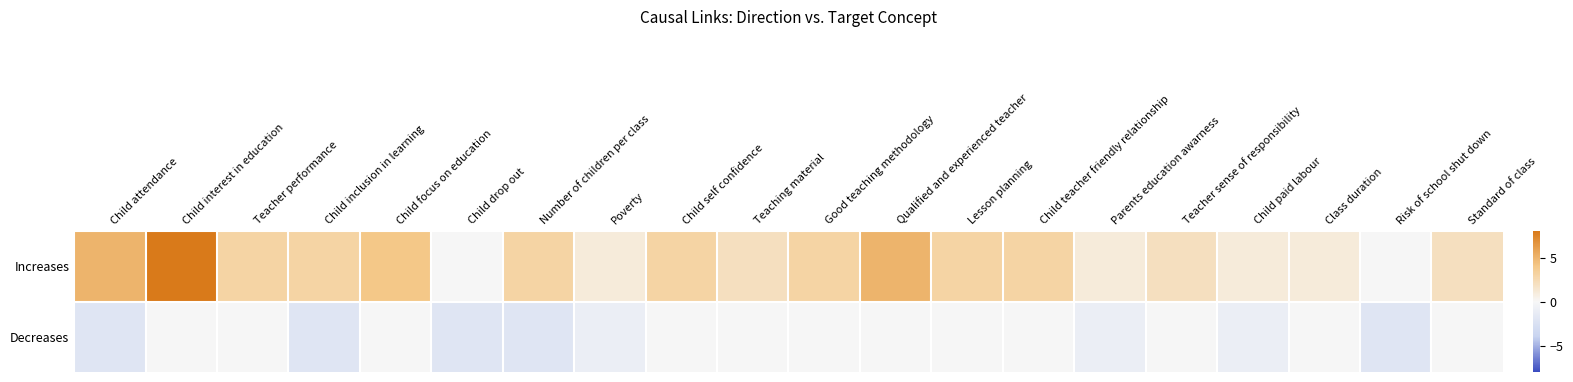

Reading left to right, transcribe all the data shown in this chart.

Increases: Child attendance=5	Child interest in education=8	Teacher performance=3	Child inclusion in learning=3	Child focus on education=4	Child drop out=0	Number of children per class=3	Poverty=1	Child self confidence=3	Teaching material=2	Good teaching methodology=3	Qualified and experienced teacher=5	Lesson planning=3	Child teacher friendly relationship=3	Parents education awarness=1	Teacher sense of responsibility=2	Child paid labour=1	Class duration=1	Risk of school shut down=0	Standard of class=2
Decreases: Child attendance=-2	Child interest in education=0	Teacher performance=0	Child inclusion in learning=-2	Child focus on education=0	Child drop out=-2	Number of children per class=-2	Poverty=-1	Child self confidence=0	Teaching material=0	Good teaching methodology=0	Qualified and experienced teacher=0	Lesson planning=0	Child teacher friendly relationship=0	Parents education awarness=-1	Teacher sense of responsibility=0	Child paid labour=-1	Class duration=0	Risk of school shut down=-2	Standard of class=0